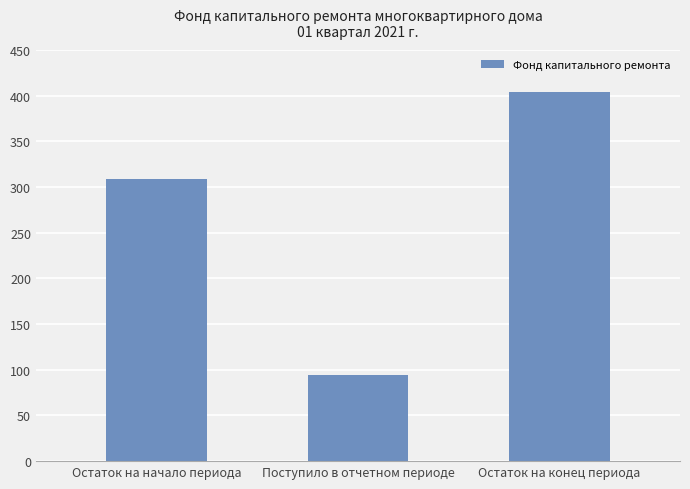

Is it true that the value at Остаток на конец периода is 403.8?

True